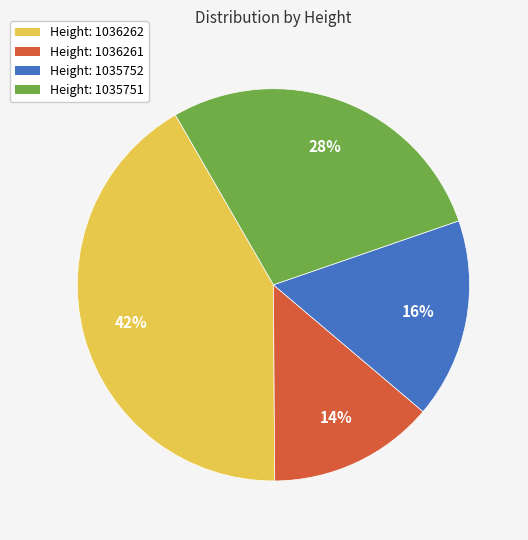

Does any single category account for the majority?

No